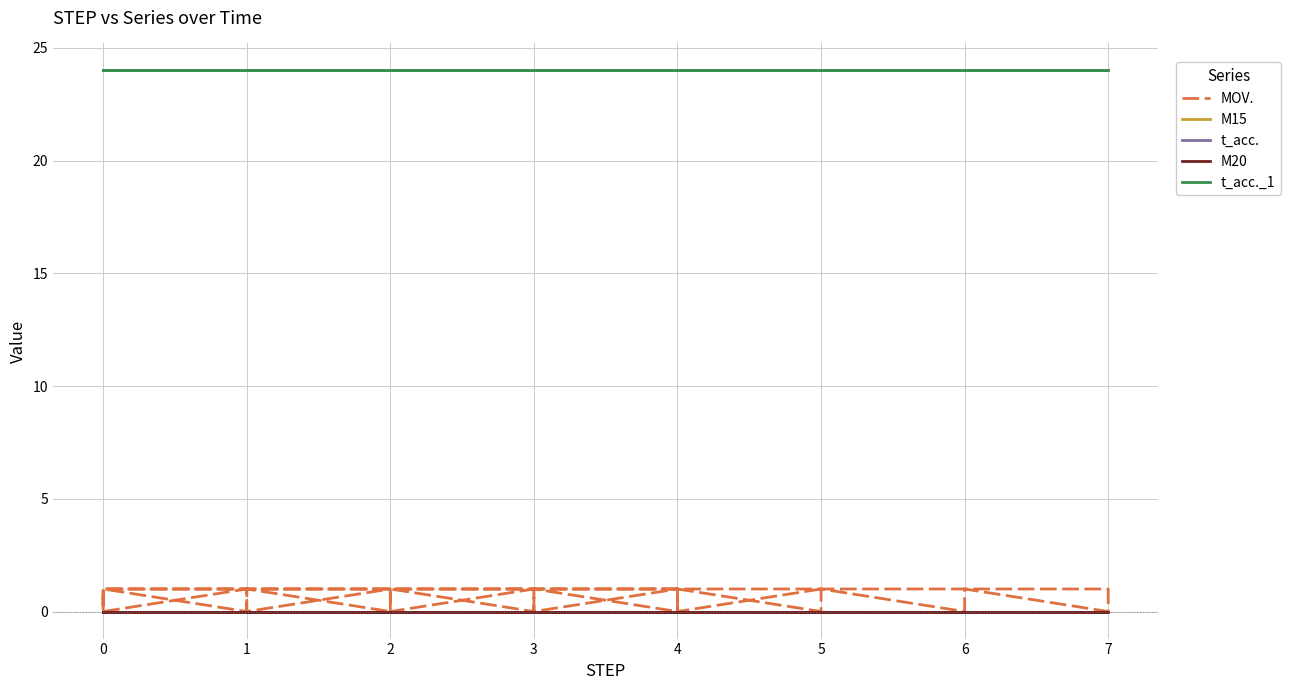

What are all the series names shown in the legend?

MOV., M15, t_acc., M20, t_acc._1